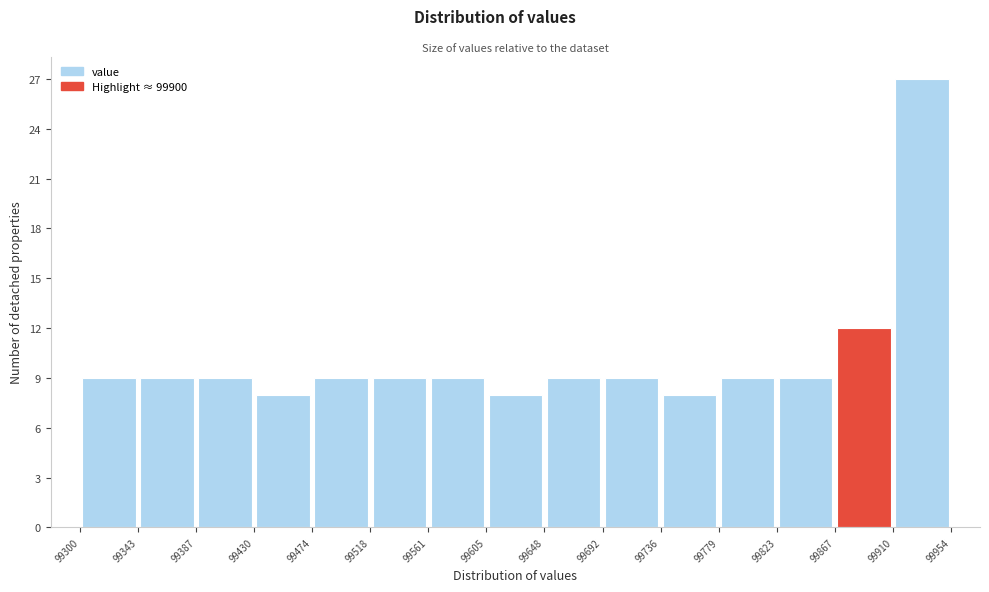

Reading left to right, list every bar in this chart as the range it spans on the x-axis followed by its height. The values are not printed on the chart, so give them approximately, as read against the axis.

99300 to 99343: 9
99343 to 99387: 9
99387 to 99430: 9
99430 to 99474: 8
99474 to 99518: 9
99518 to 99561: 9
99561 to 99605: 9
99605 to 99648: 8
99648 to 99692: 9
99692 to 99736: 9
99736 to 99779: 8
99779 to 99823: 9
99823 to 99867: 9
99867 to 99910: 12
99910 to 99954: 27